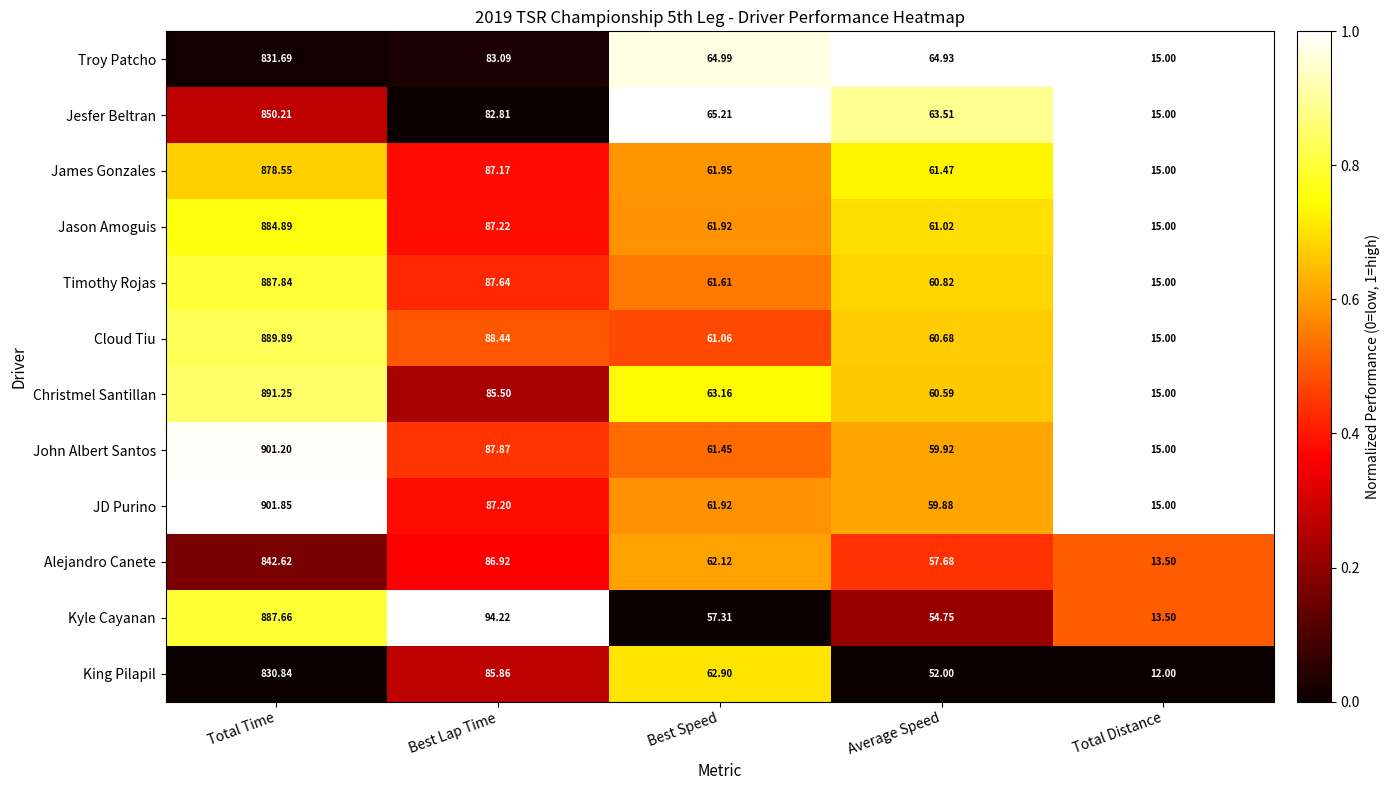

Which series has the largest total across all categories?

JD Purino